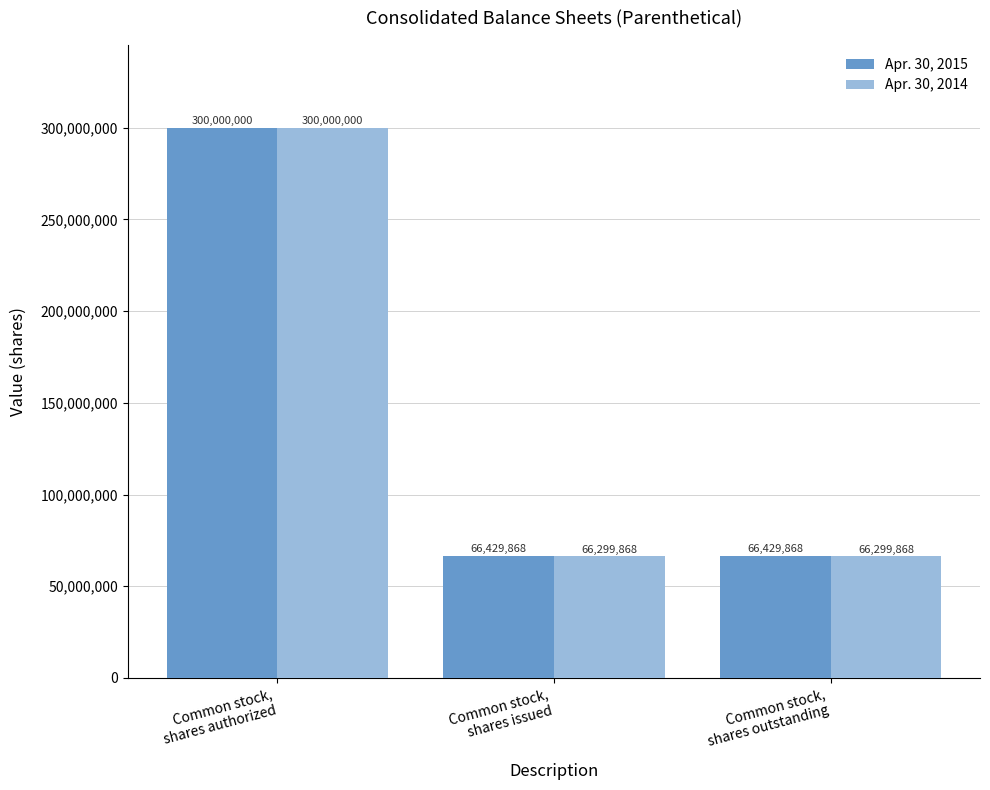

How many Apr. 30, 2014 values are between 66299868 and 300000000?

3